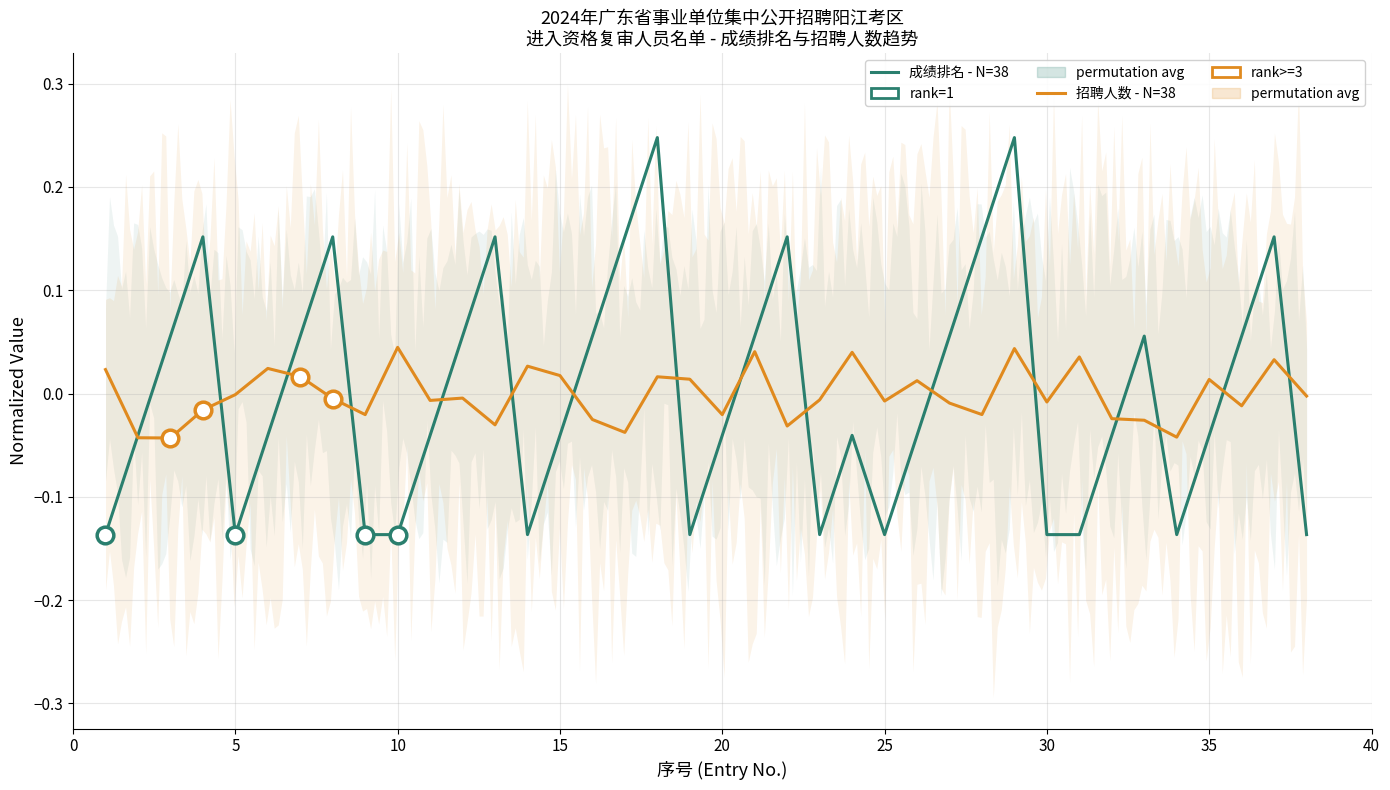

List the series in order of their overall mean, lowest first.

招聘人数 - N=38, 成绩排名 - N=38